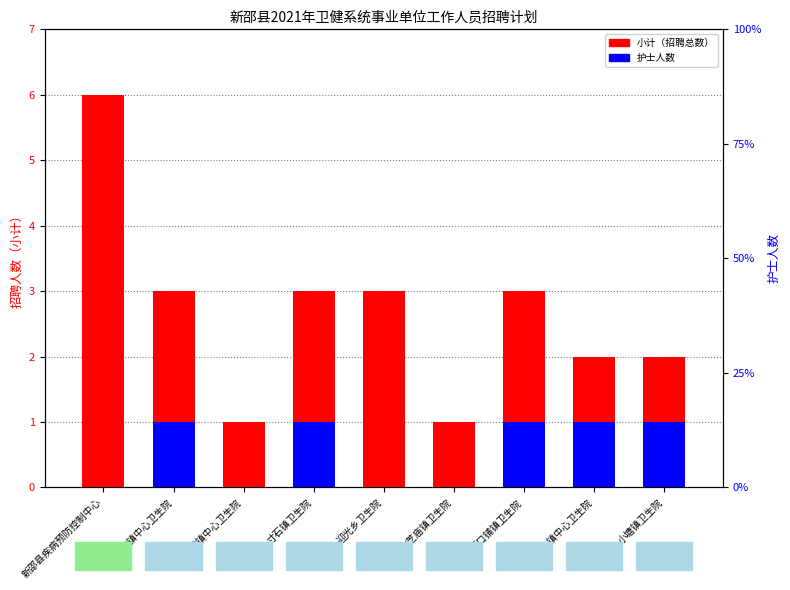

At which category is the sum across all series the highest?

新邵县疾病预防控制中心